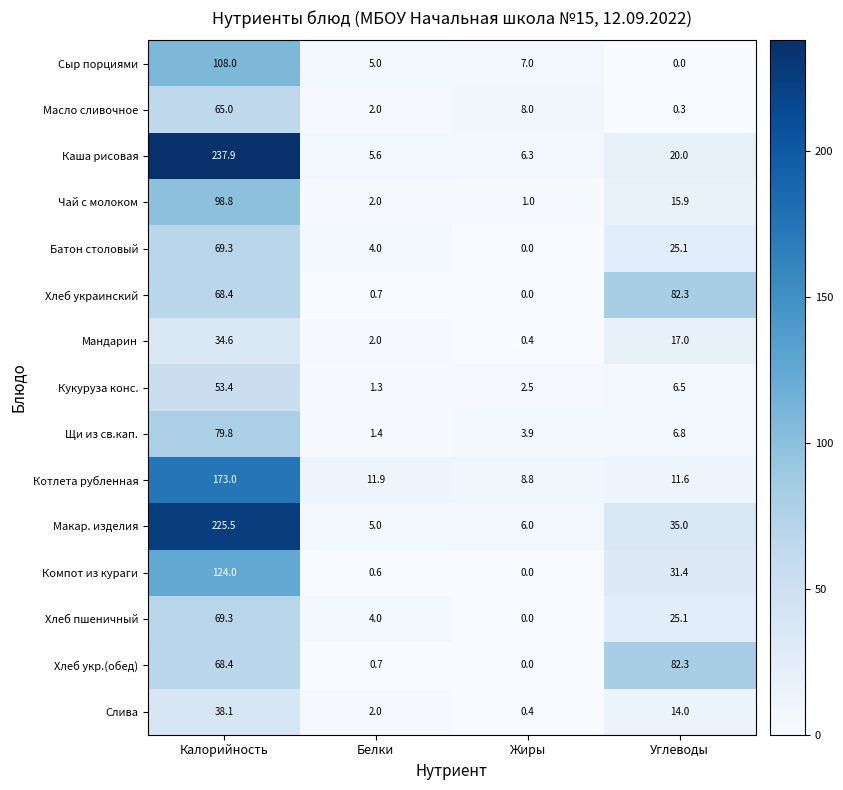

The value of Сыр порциями at Углеводы is 0.0. True or false?

True